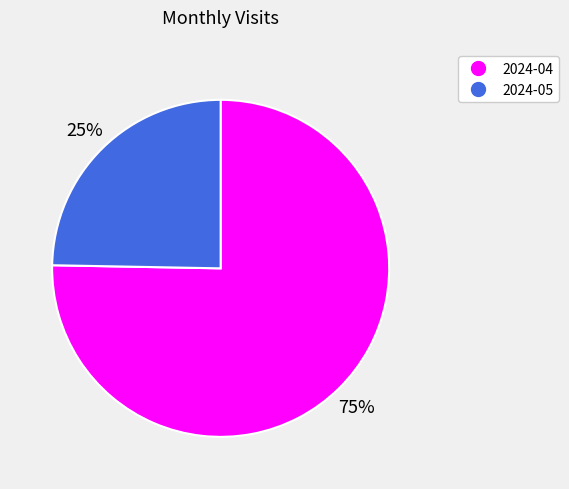

Which slice is the largest?

2024-04